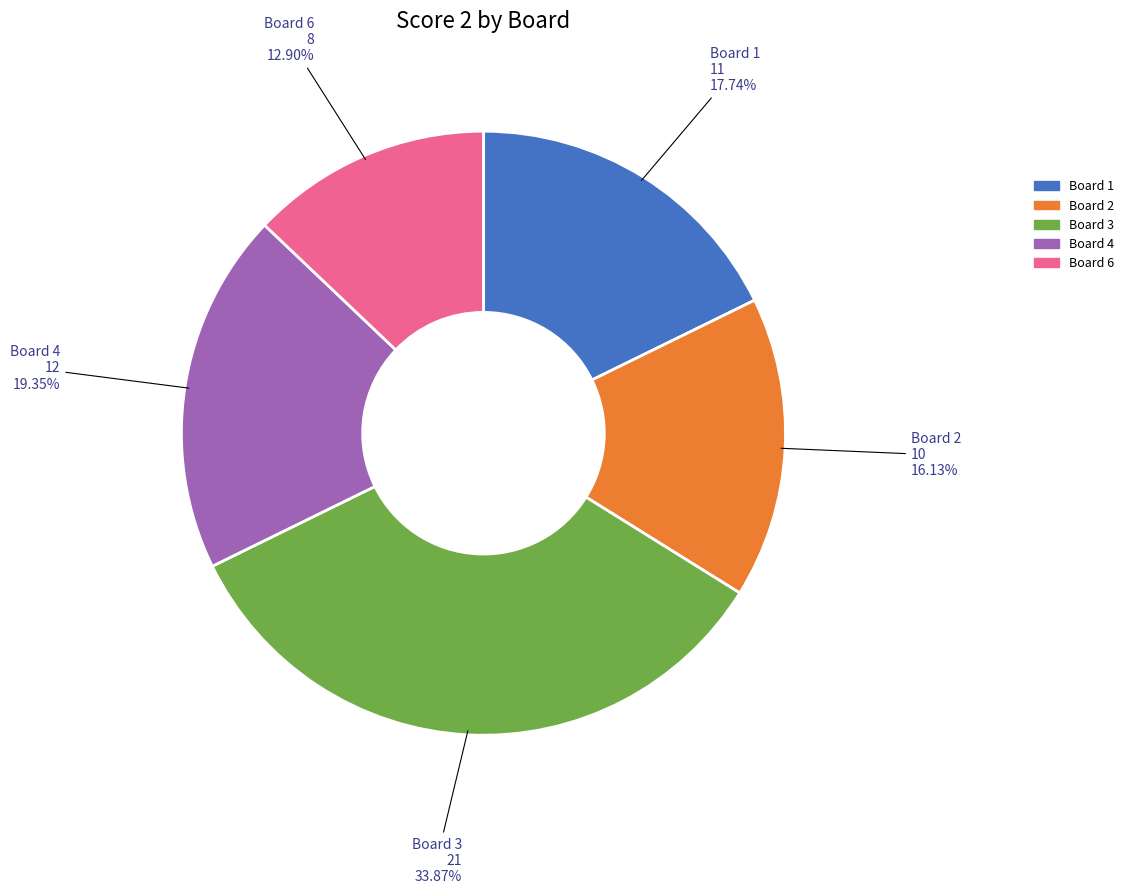

Does any single category account for the majority?

No